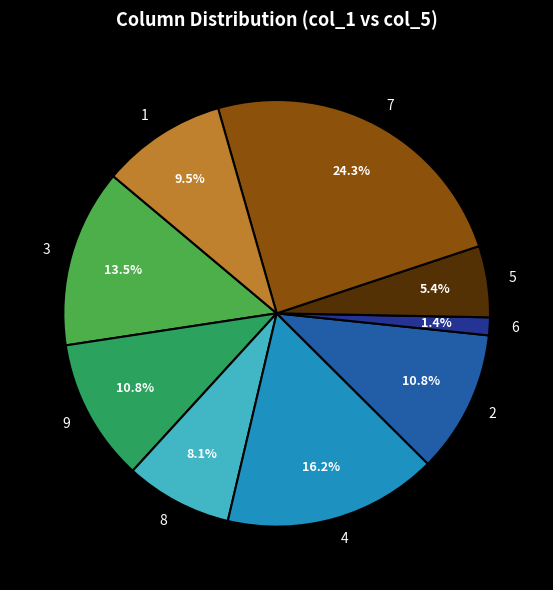

What is the ratio of the value at 3 to the value at 4?

0.8